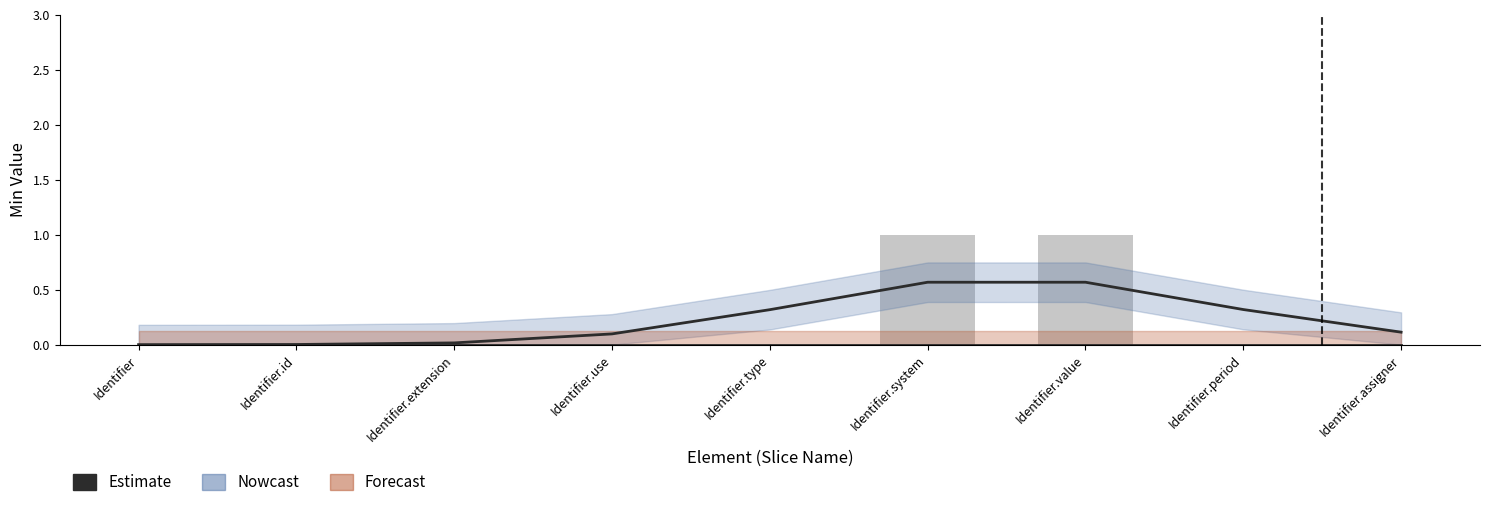

Is the value of Min at Identifier.assigner greater than the value of Estimate at Identifier.use?

No